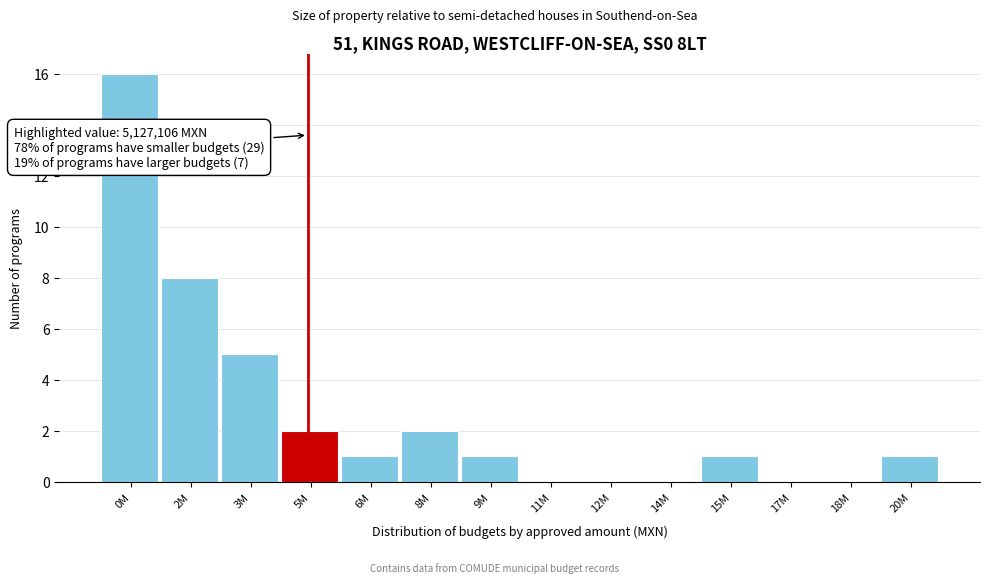

Reading left to right, list all the values displayed in this chart.

0M=16	2M=8	3M=5	5M=2	6M=1	8M=2	9M=1	11M=0	12M=0	14M=0	15M=1	17M=0	18M=0	20M=1